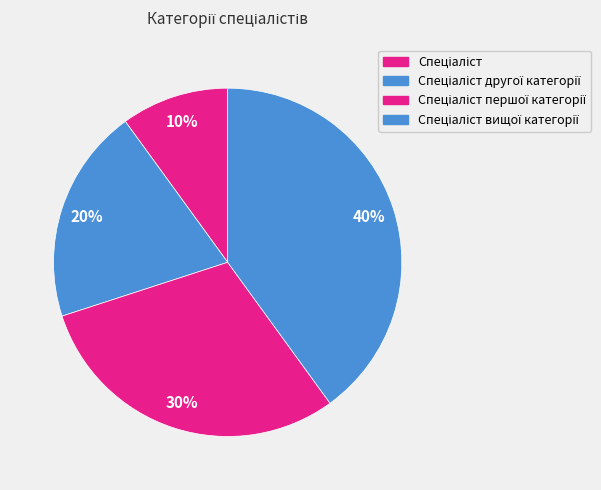

What is the change in value from Спеціаліст другої категорії to Спеціаліст першої категорії?

+1